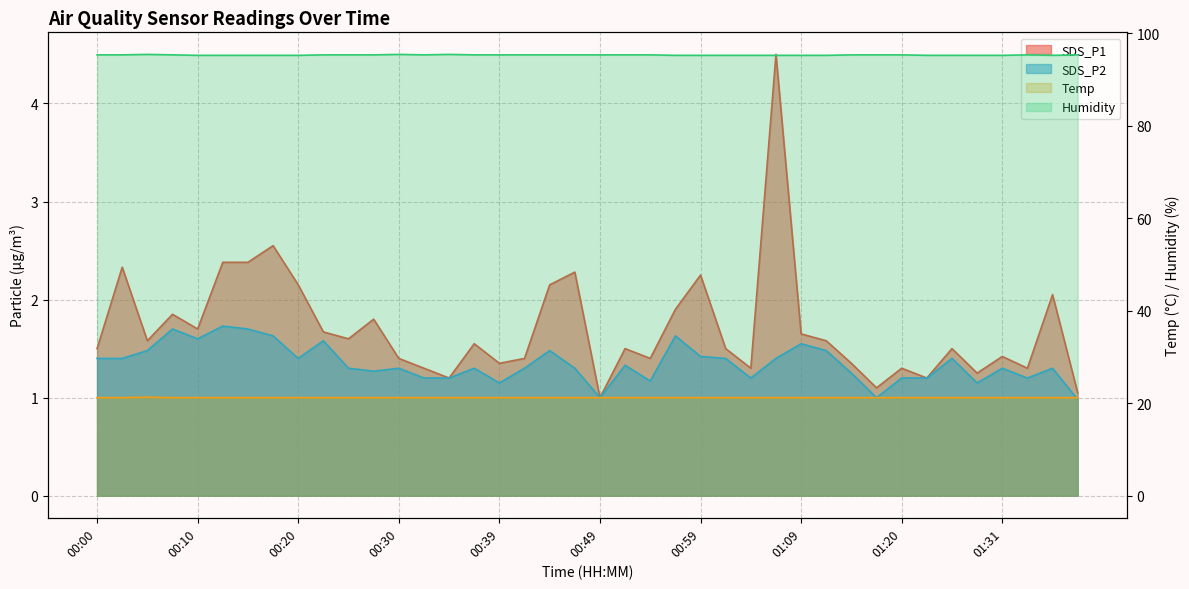

What is the approximate value of Humidity at 00:27?

95.3